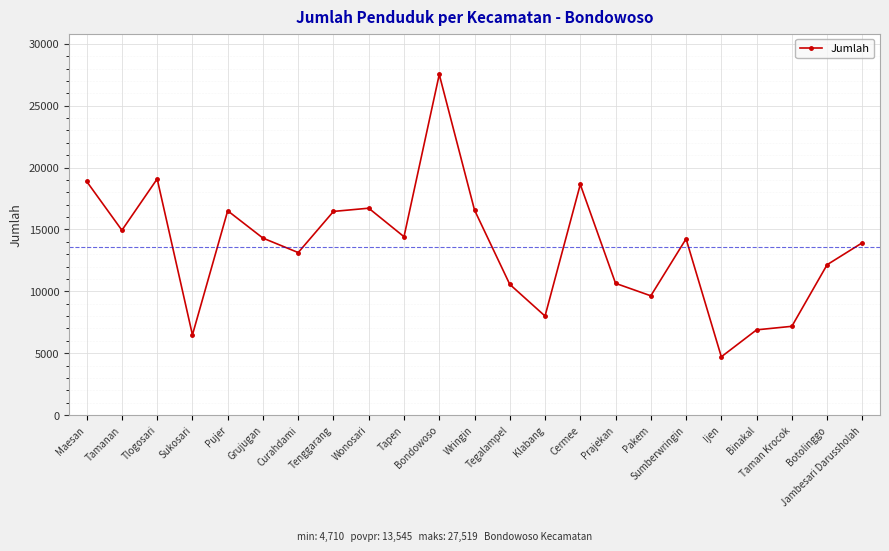

What is the smallest value displayed?

4710